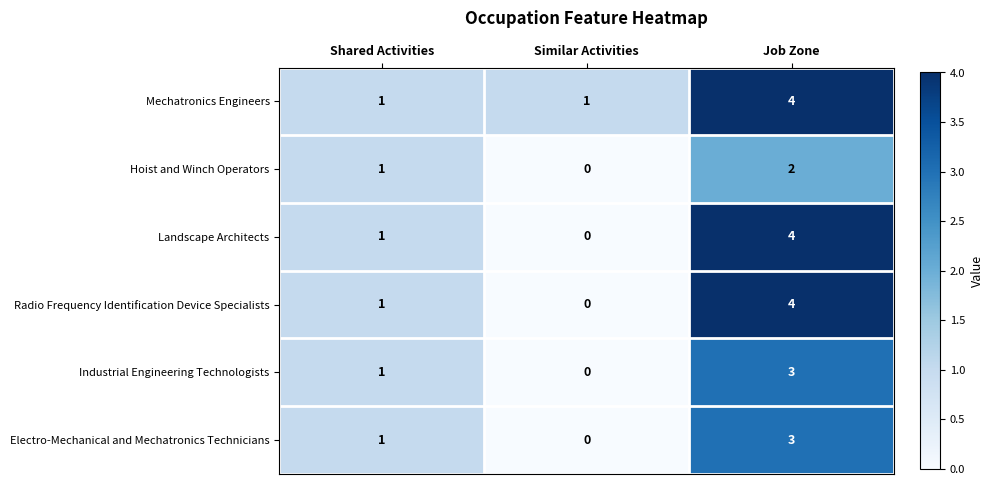

Which series has the largest total across all categories?

Mechatronics Engineers